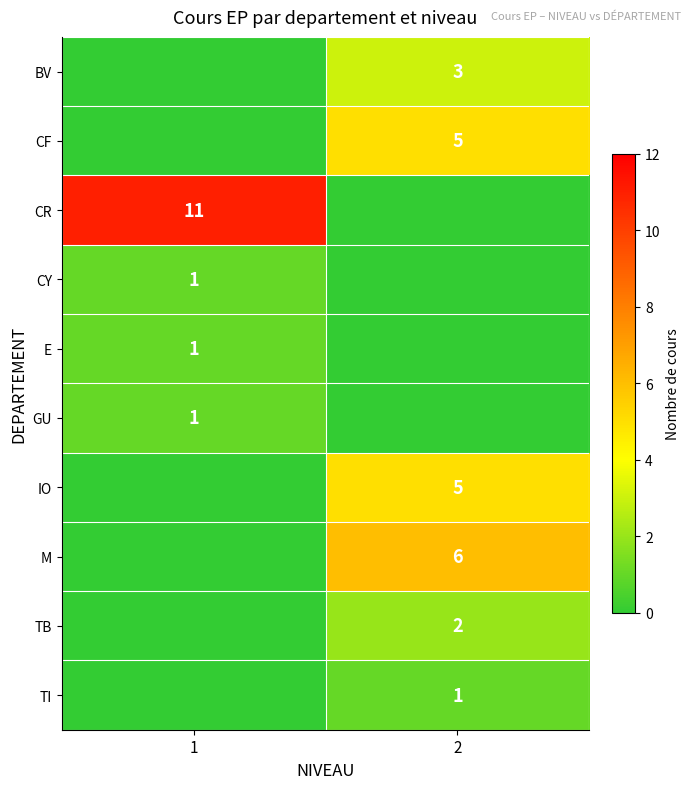

At how many categories does at least one series exceed 0?

2